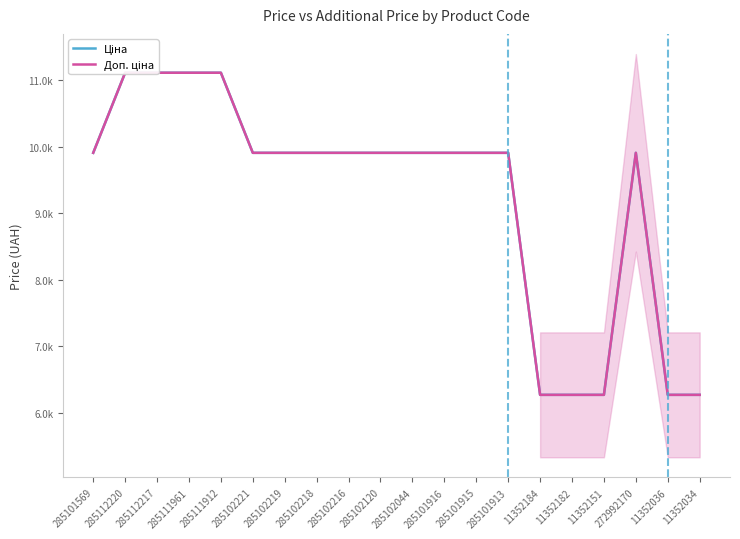

At which label is Ціна closest to 8690?

285101569